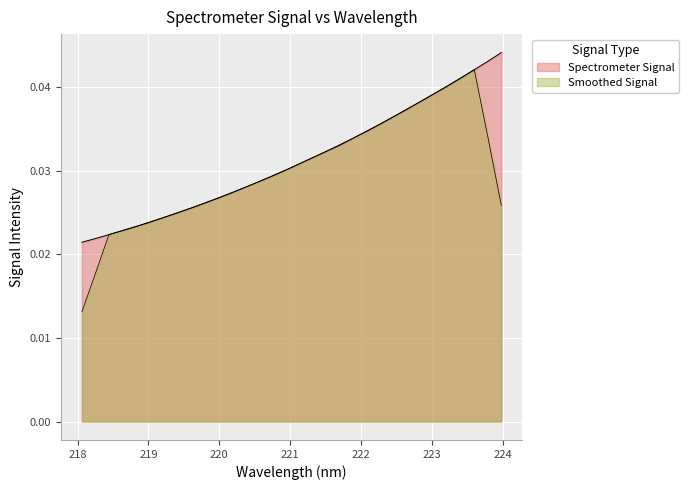

How many lines are shown in the chart?

2